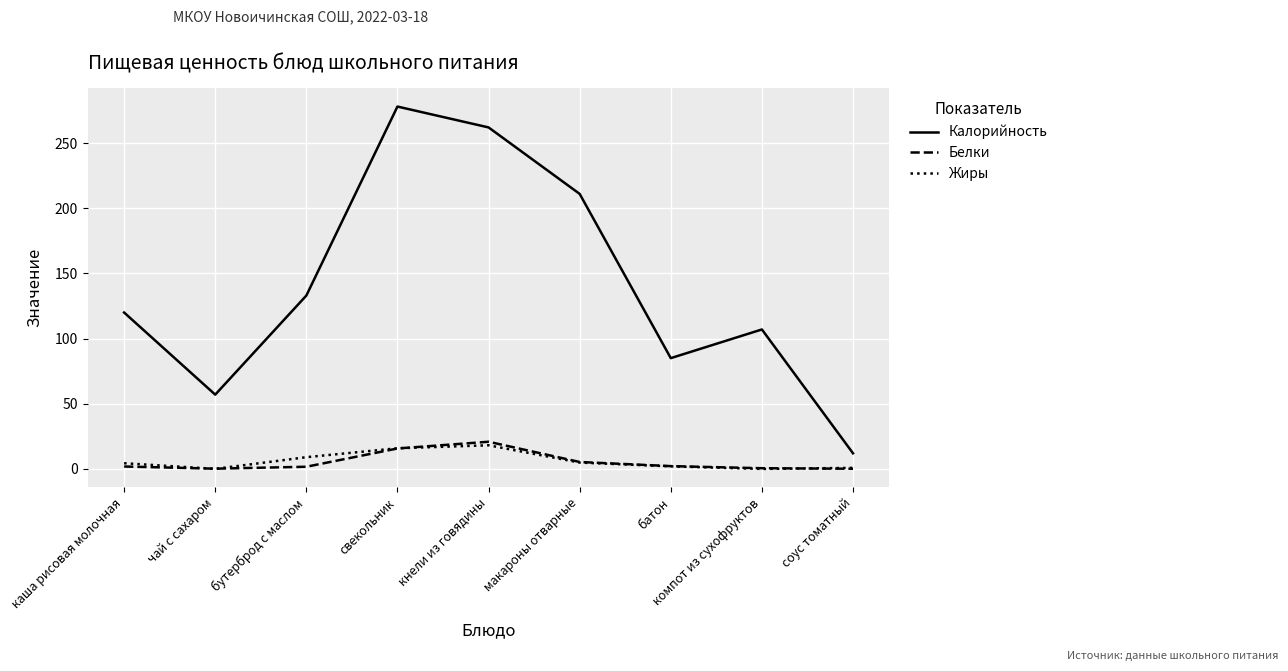

How many interior local peaks does the Калорийность series have?

2